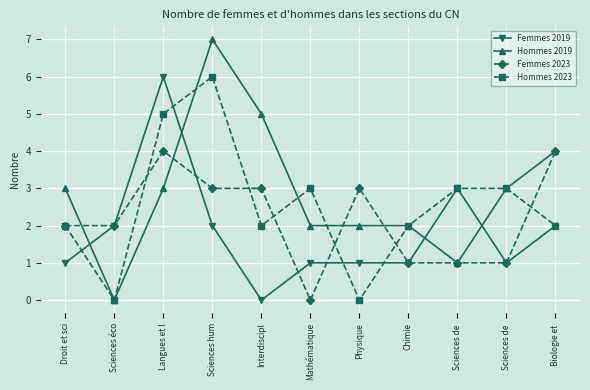

After their last crossing, which series has the higher values: Femmes 2019 or Hommes 2019?

Hommes 2019